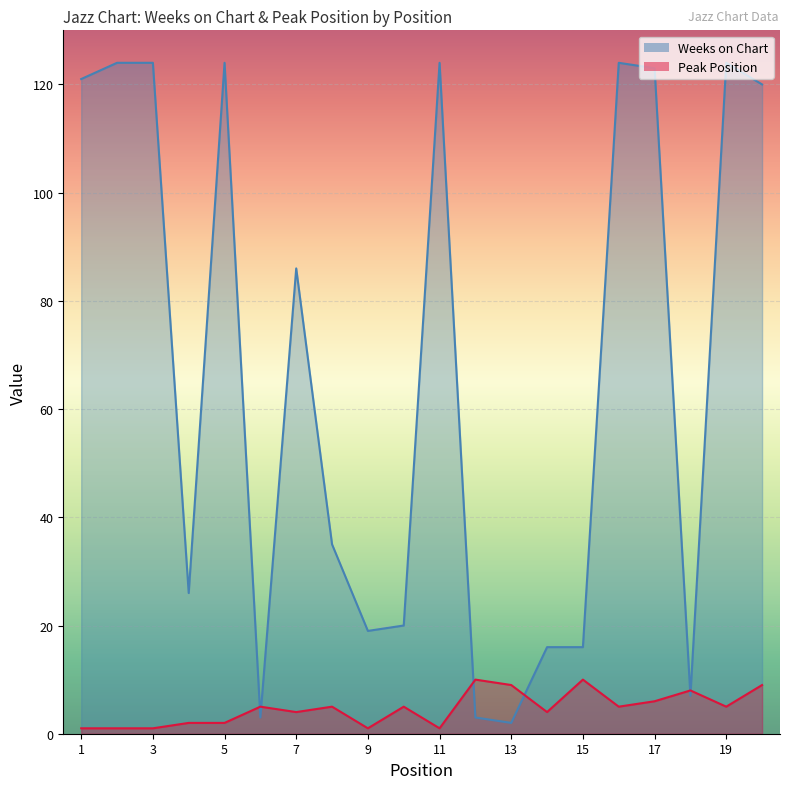

Between 6 and 12, which is larger?

6